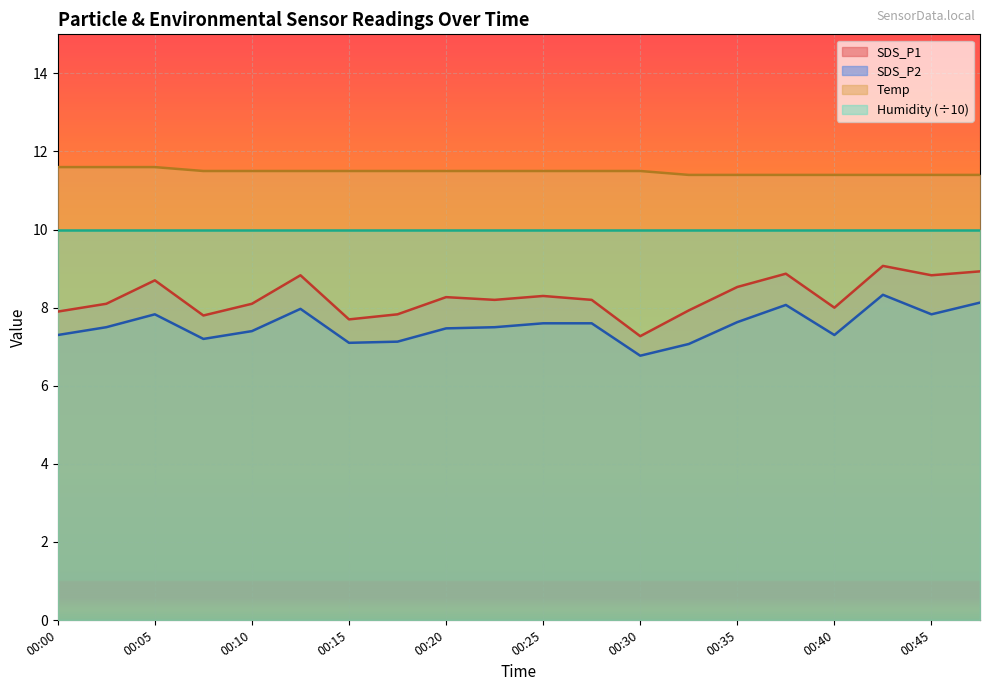

How many categories are shown in the chart?

20